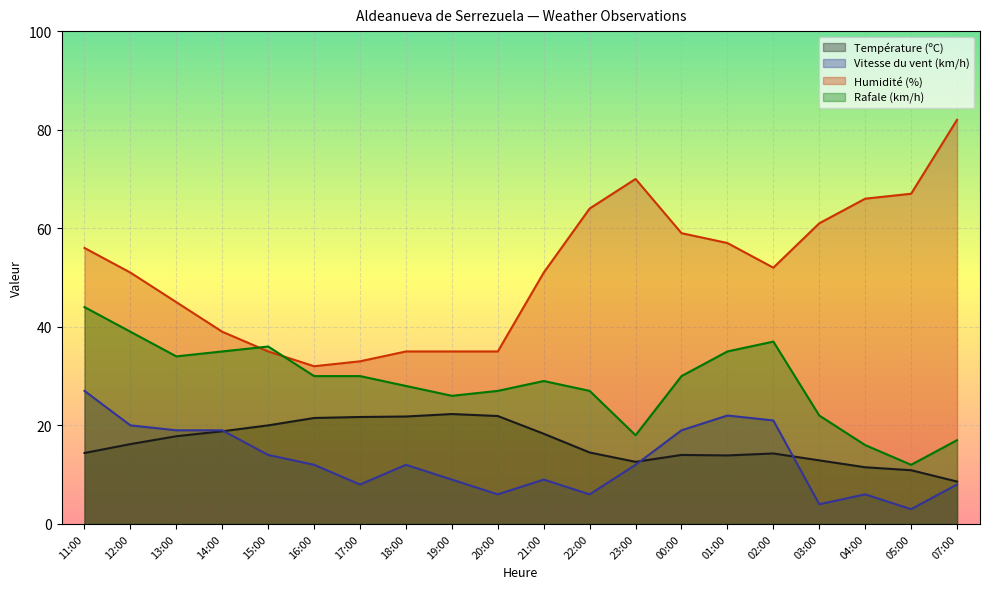

What position from the right is 15:00?

16